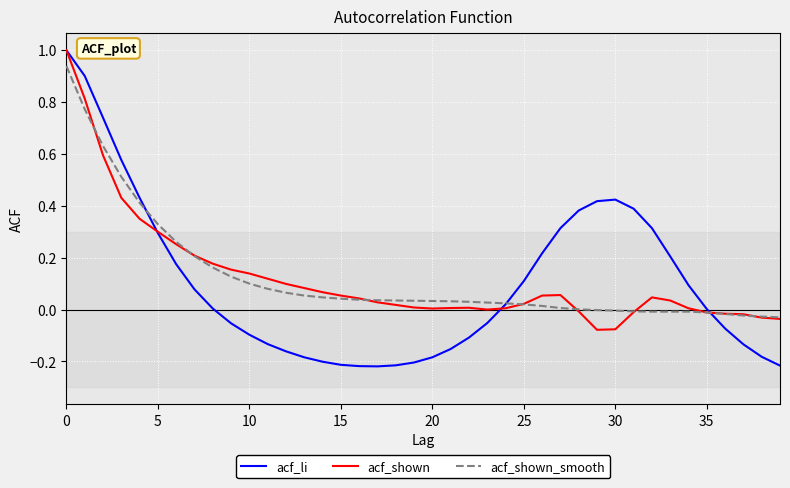

What is the maximum value for acf_shown?

1.0